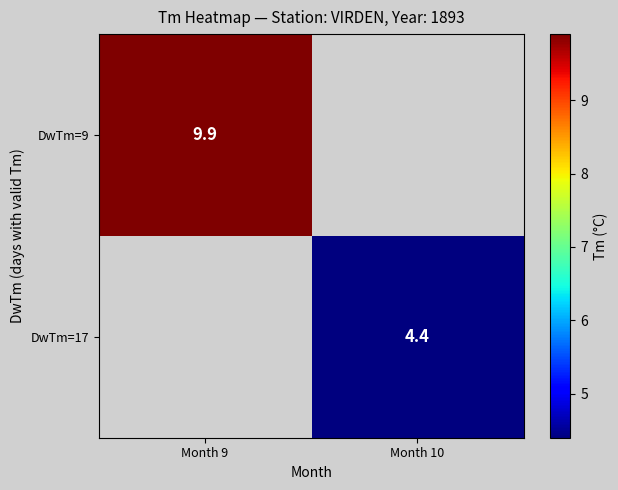

Is it true that DwTm=17 equals 7.1 at Month 10?

False